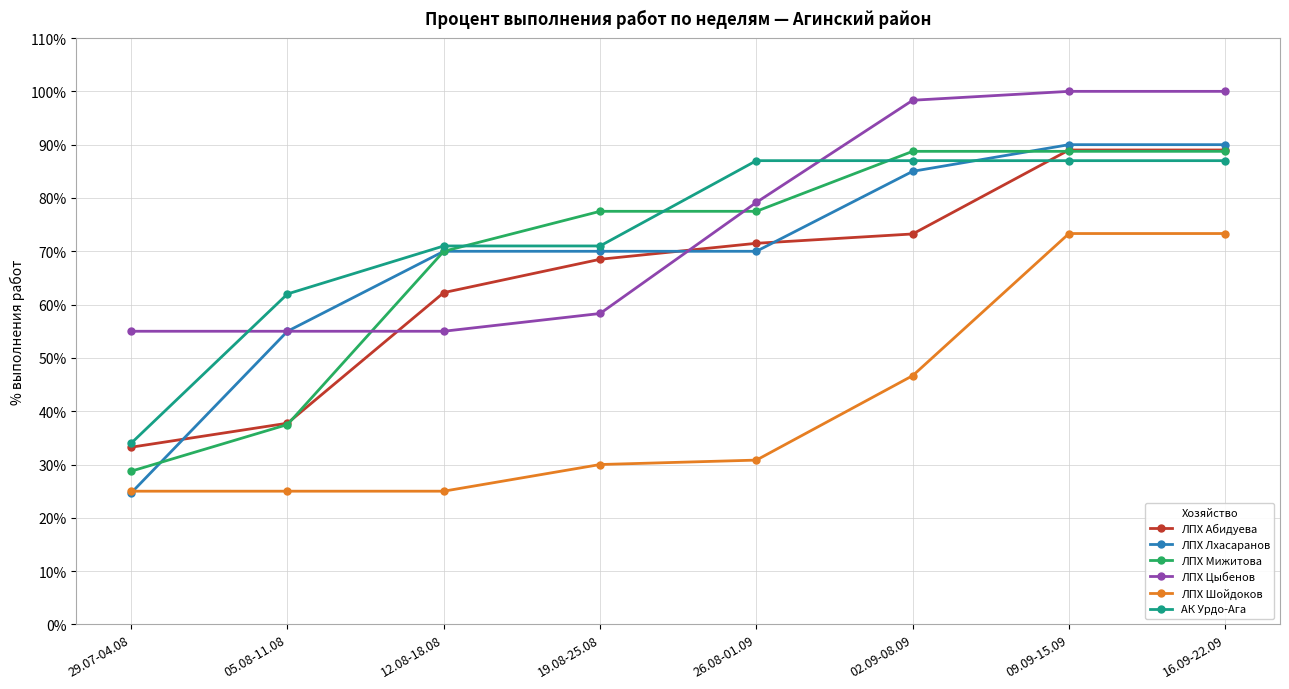

Between 29.07-04.08 and 19.08-25.08, which series saw the biggest shift?

ЛПХ Мижитова